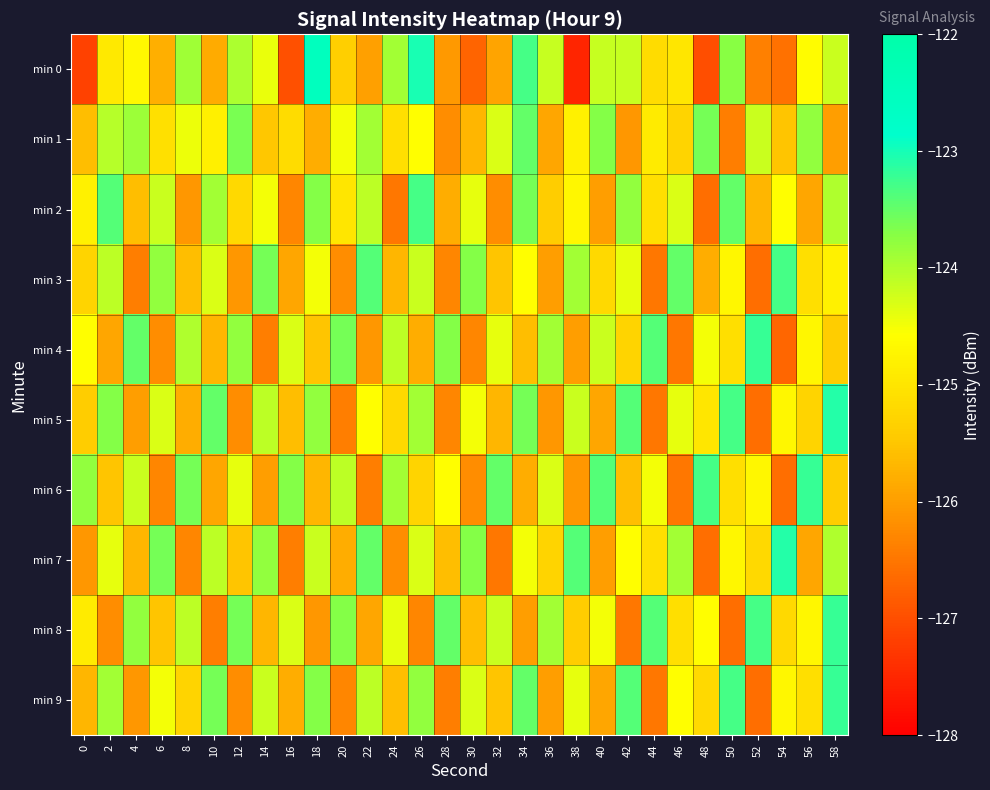

Between 4 and 16, which series saw the biggest shift?

min 0